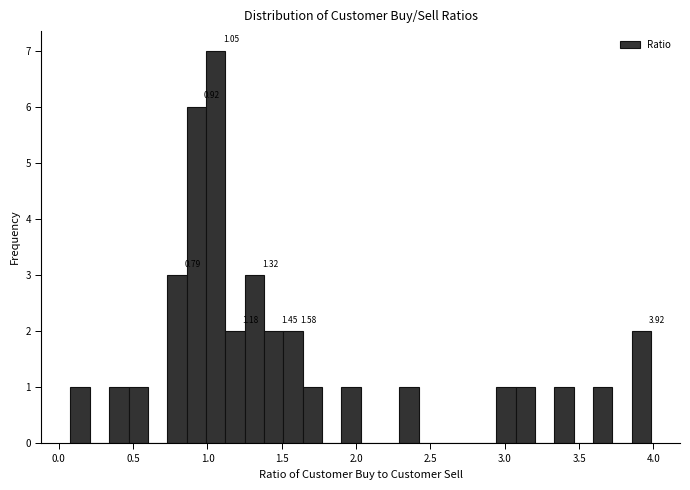

Read against the x-axis, roughly where is the centre of the tallest bar?

1.05